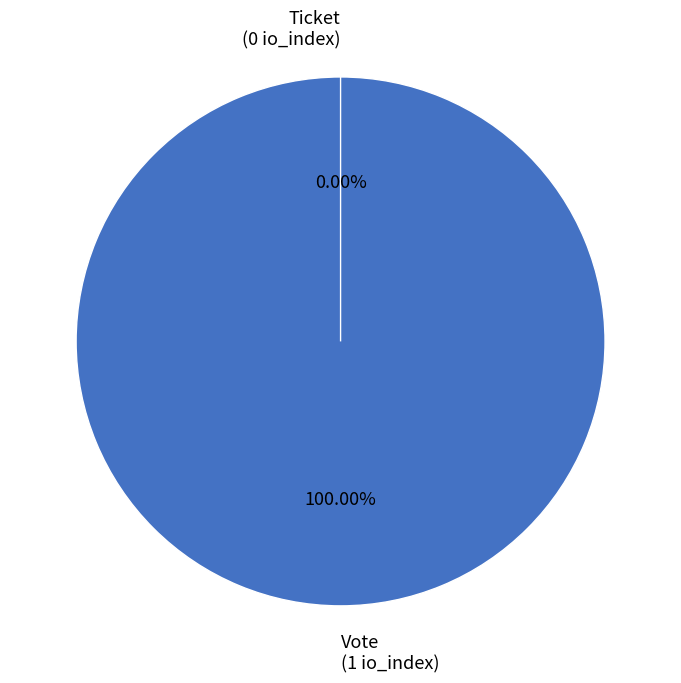

To the nearest percent, what percentage of the pie is Vote?

100%